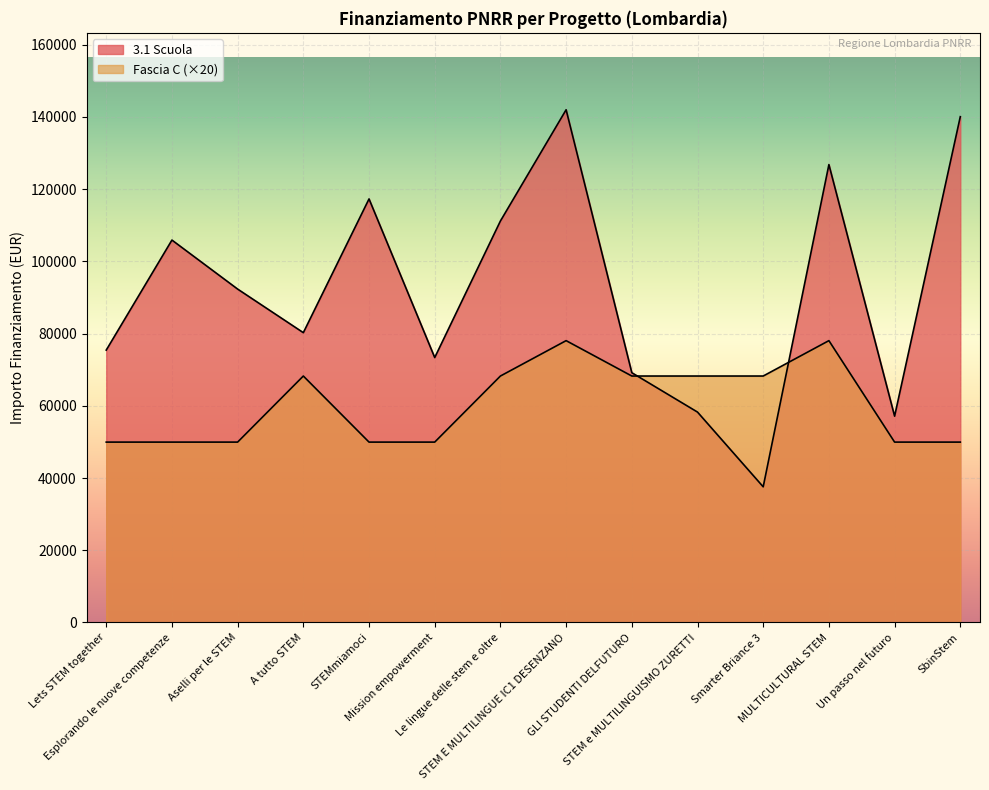

What position from the left is GLI STUDENTI DELFUTURO?

9